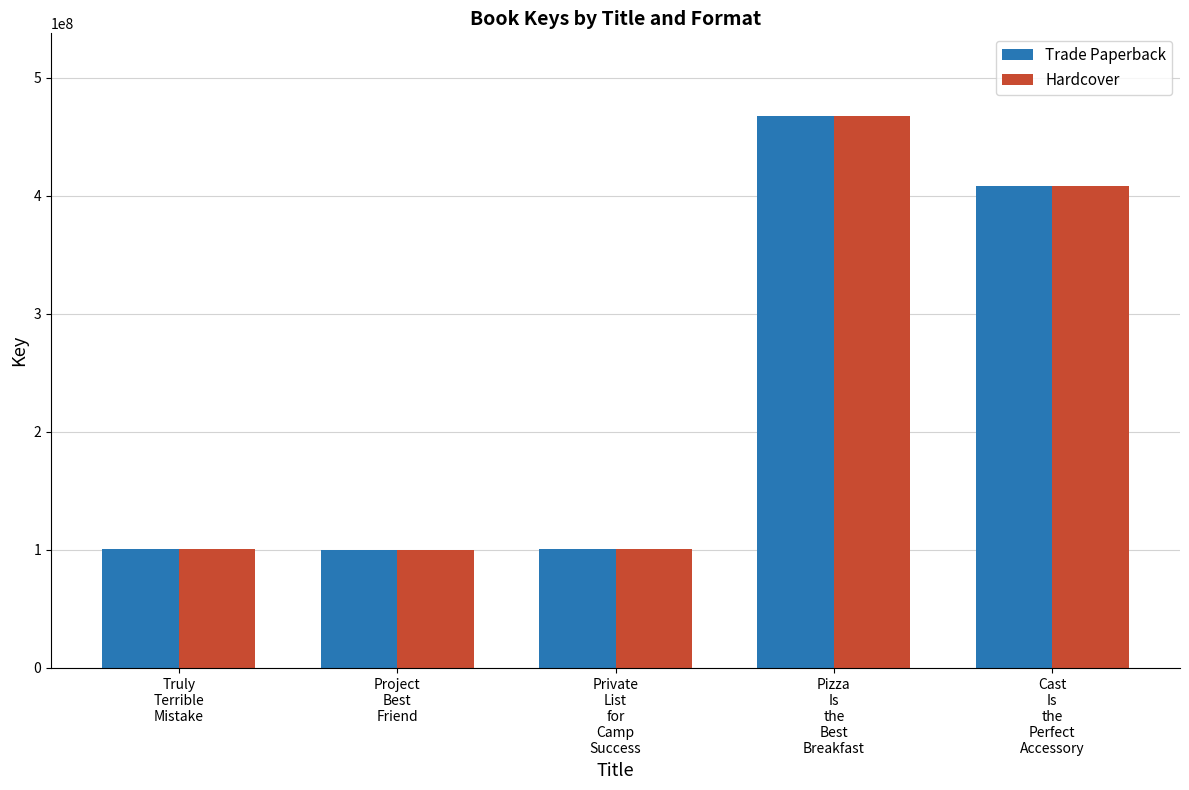

What is the difference between the second highest and second lowest values in the Hardcover series?

308217092